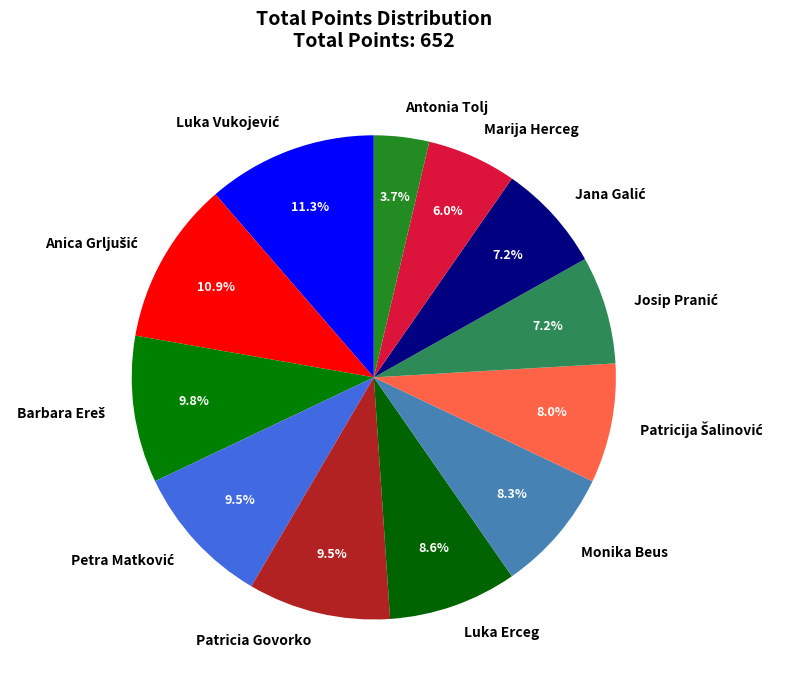

Which category has the smallest portion of the pie?

Antonia Tolj